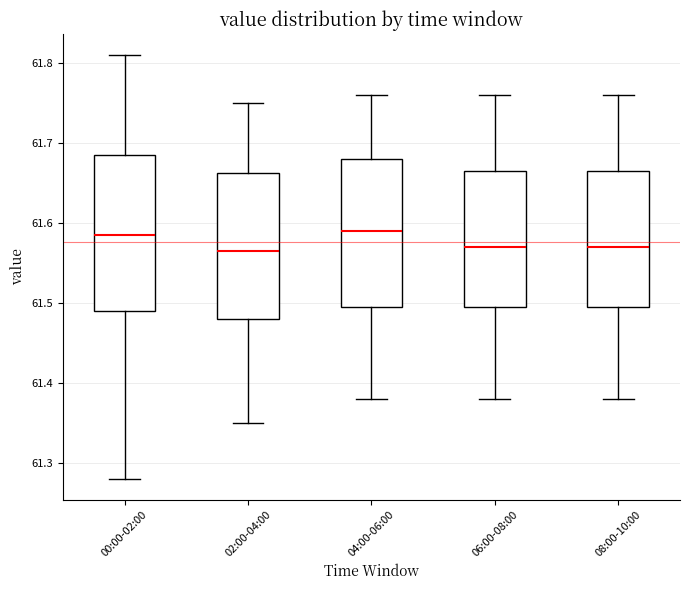

Reading left to right, transcribe this box plot: for each box, give where its median line is, the range the box spans, and where its two whiskers end, as read against the y-axis. The values are not printed on the chart, so give them approximately, as read against the axis.

00:00-02:00: median 61.59, box 61.49 to 61.69, whiskers 61.28 to 61.81
02:00-04:00: median 61.57, box 61.48 to 61.66, whiskers 61.35 to 61.75
04:00-06:00: median 61.59, box 61.50 to 61.68, whiskers 61.38 to 61.76
06:00-08:00: median 61.57, box 61.50 to 61.67, whiskers 61.38 to 61.76
08:00-10:00: median 61.57, box 61.50 to 61.67, whiskers 61.38 to 61.76